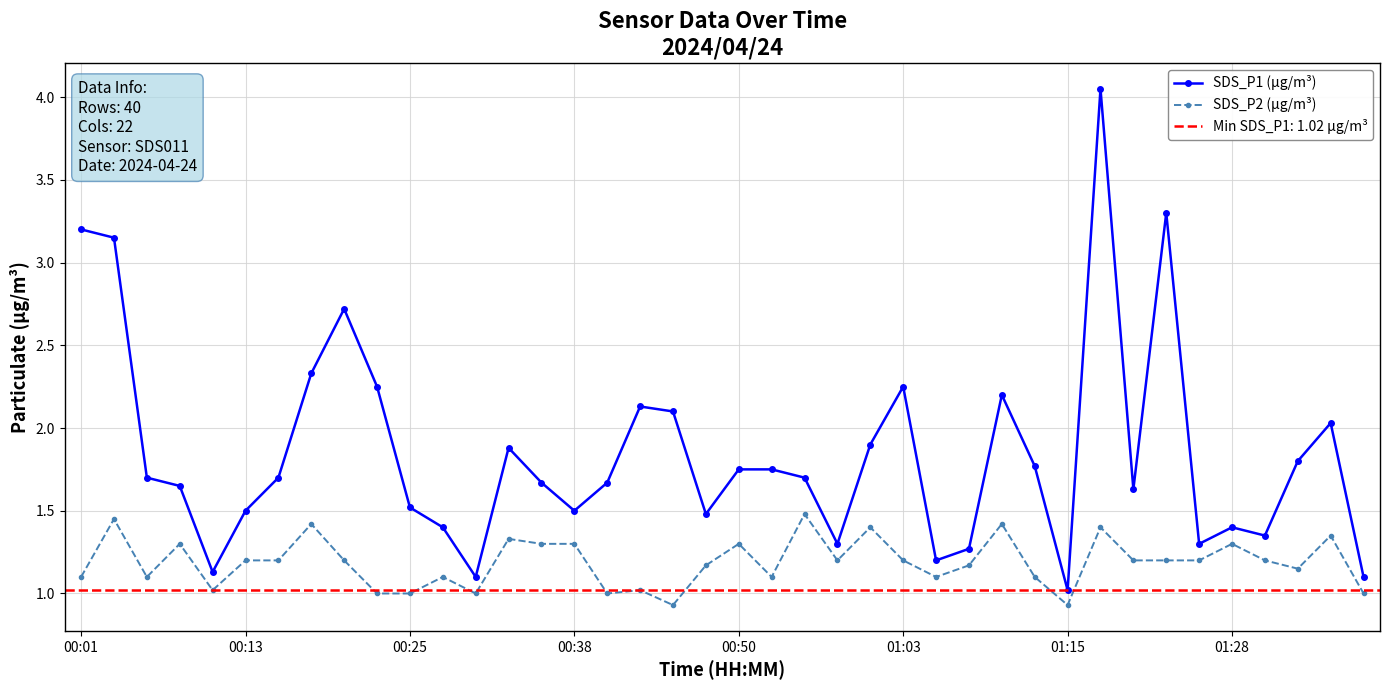

Reading left to right, transcribe all the data shown in this chart.

SDS_P1 (µg/m³): 3.2	3.1	1.7	1.6	1.1	1.5	1.7	2.3	2.7	2.2	1.5	1.4	1.1	1.9	1.7	1.5	1.7	2.1	2.1	1.5	1.8	1.8	1.7	1.3	1.9	2.2	1.2	1.3	2.2	1.8	1.0	4.0	1.6	3.3	1.3	1.4	1.4	1.8	2.0	1.1
SDS_P2 (µg/m³): 1.1	1.4	1.1	1.3	1.0	1.2	1.2	1.4	1.2	1.0	1.0	1.1	1.0	1.3	1.3	1.3	1.0	1.0	0.9	1.2	1.3	1.1	1.5	1.2	1.4	1.2	1.1	1.2	1.4	1.1	0.9	1.4	1.2	1.2	1.2	1.3	1.2	1.1	1.4	1.0